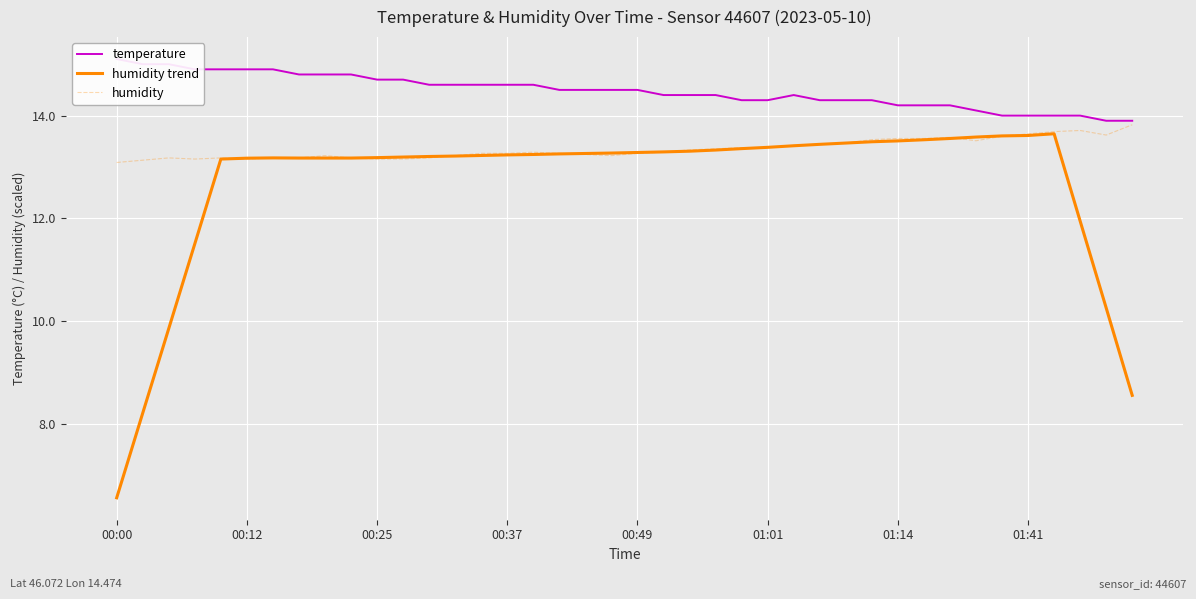

What are all the series names shown in the legend?

temperature, humidity trend, humidity